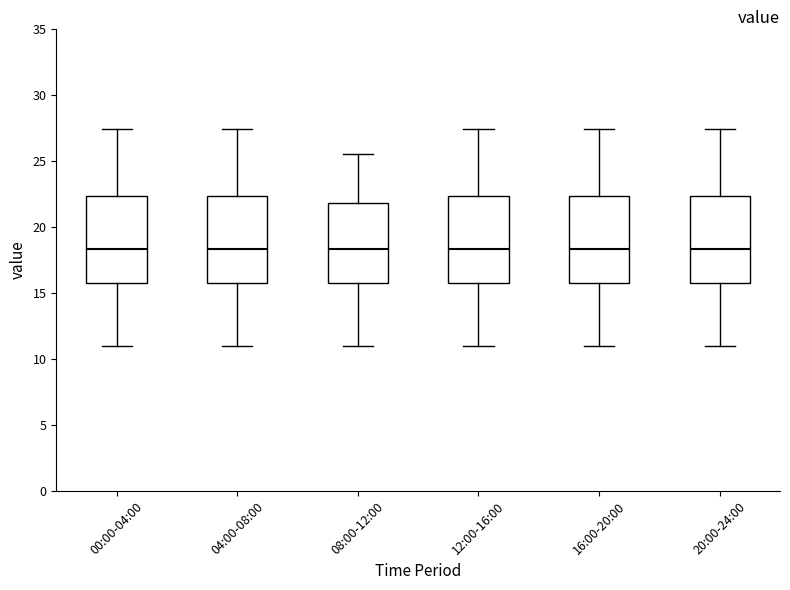

Where is the lower edge of the box for 20:00-24:00 on the y-axis? The values are not printed on the chart, so give them approximately, as read against the axis.

15.5